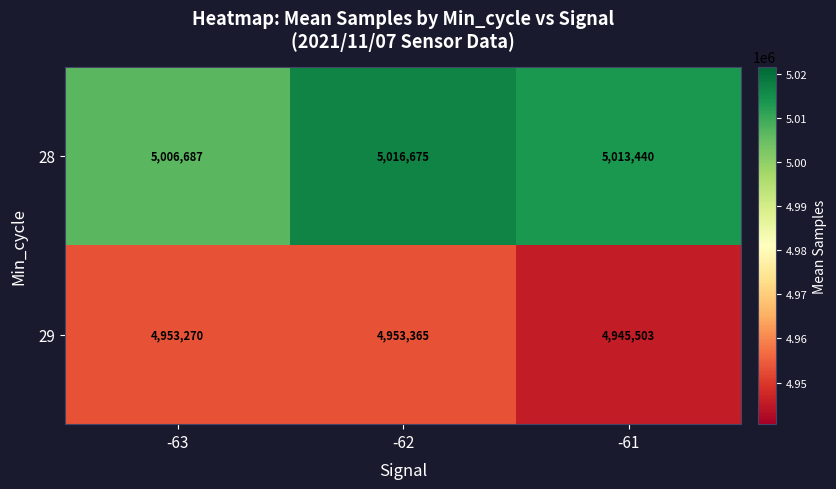

Reading left to right, what are all the values shown in this chart?

28: -63=5006687	-62=5016675	-61=5013440
29: -63=4953270	-62=4953365	-61=4945503